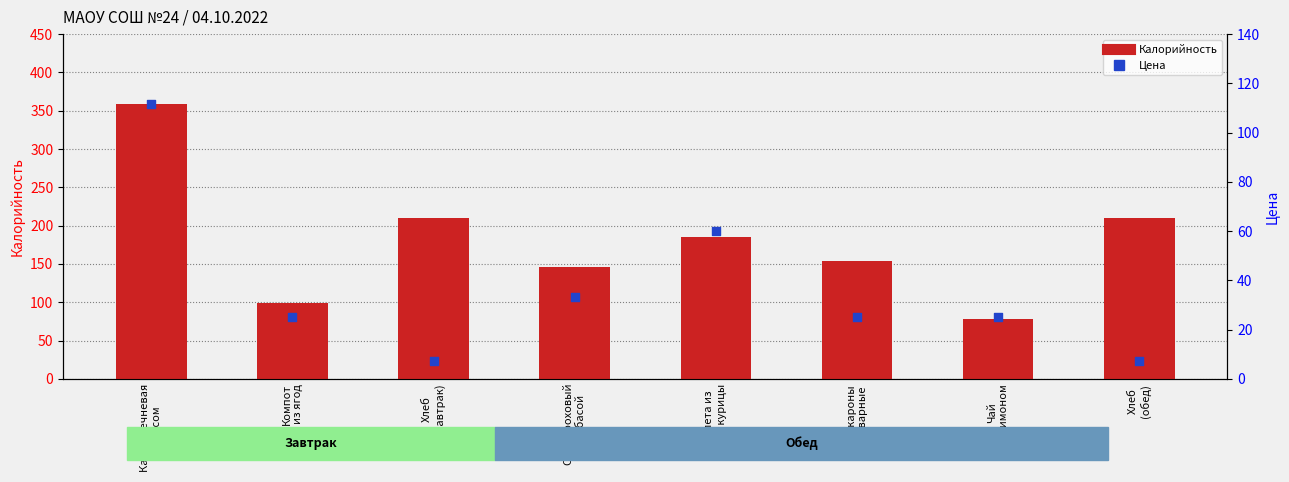

At which category is the sum across all series the highest?

Каша гречневая
с мясом